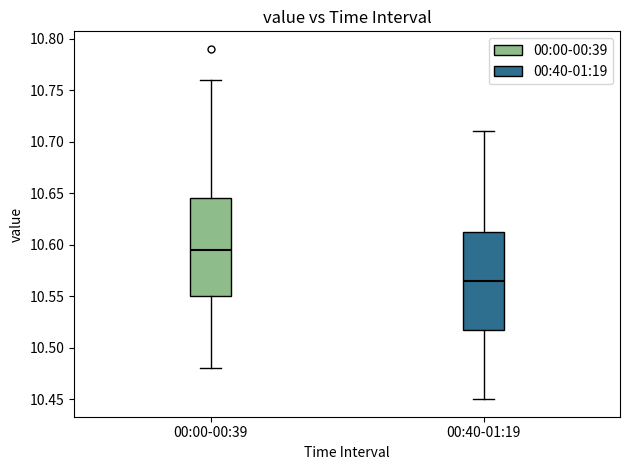

Reading left to right, read every box against the y-axis: the position of its median line, the range the box covers, and the ends of its whiskers. The values are not printed on the chart, so give them approximately, as read against the axis.

00:00-00:39: median 10.595, box 10.550 to 10.645, whiskers 10.480 to 10.760
00:40-01:19: median 10.565, box 10.520 to 10.615, whiskers 10.450 to 10.710